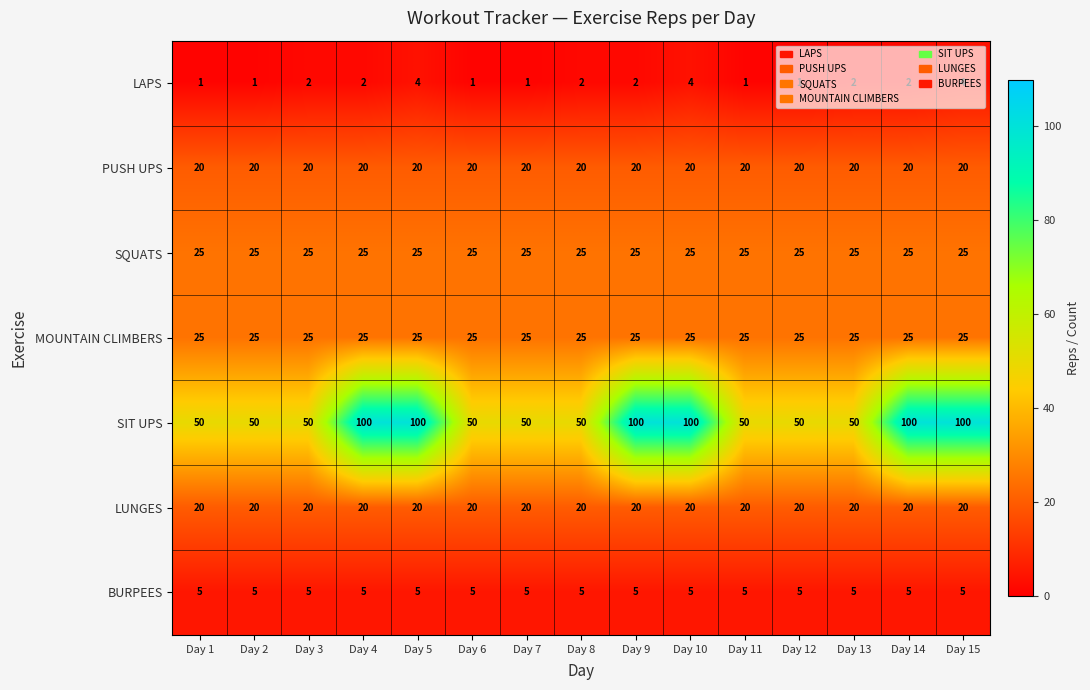

What is the difference between the second highest and minimum values in the SIT UPS series?

50